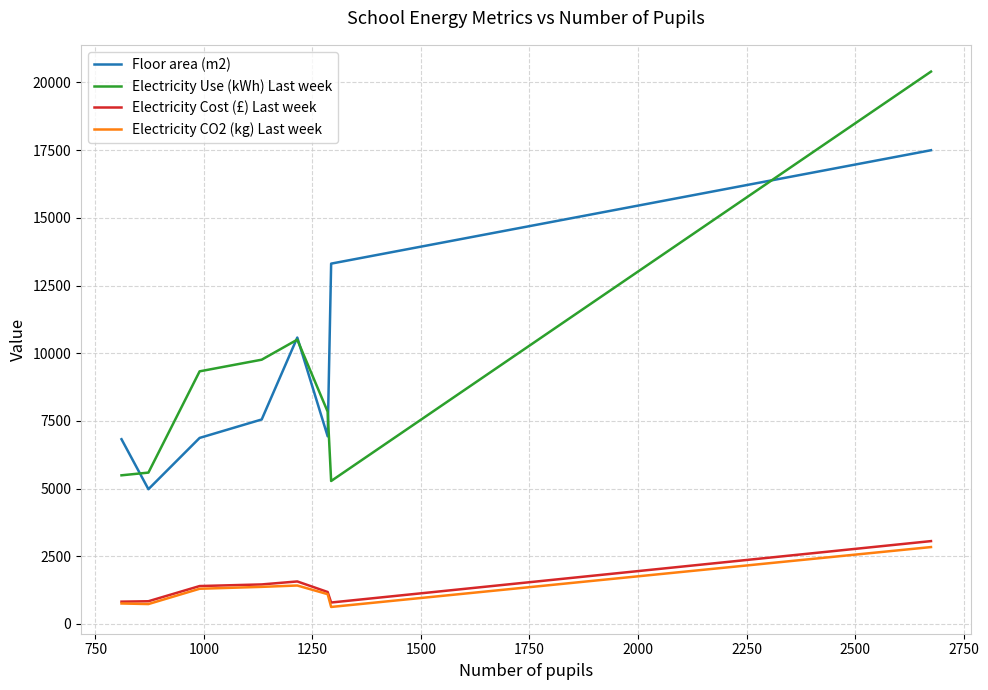

What are all the series names shown in the legend?

Floor area (m2), Electricity Use (kWh) Last week, Electricity Cost (£) Last week, Electricity CO2 (kg) Last week